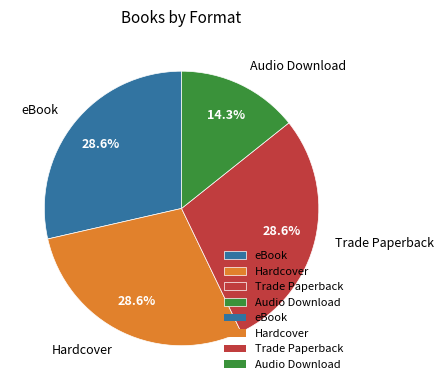

Approximately how many times larger is the value at Audio Download compared to Trade Paperback?

0.5